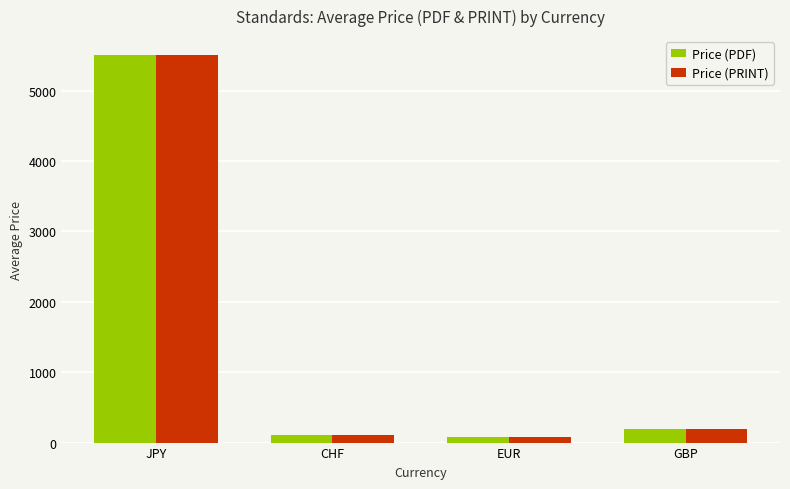

How many distinct data groups are displayed?

2